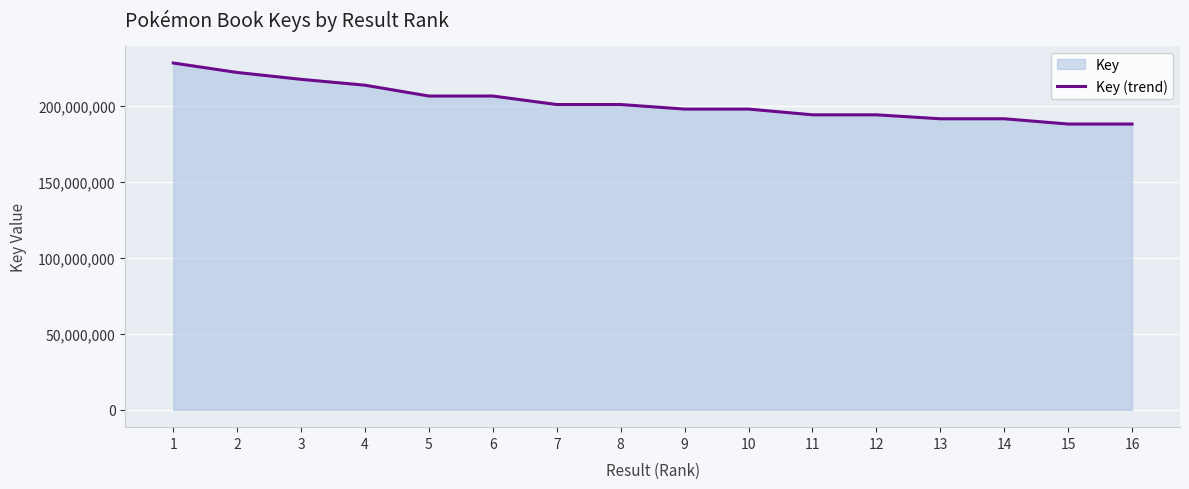

Between 16 and 12, which is larger?

12